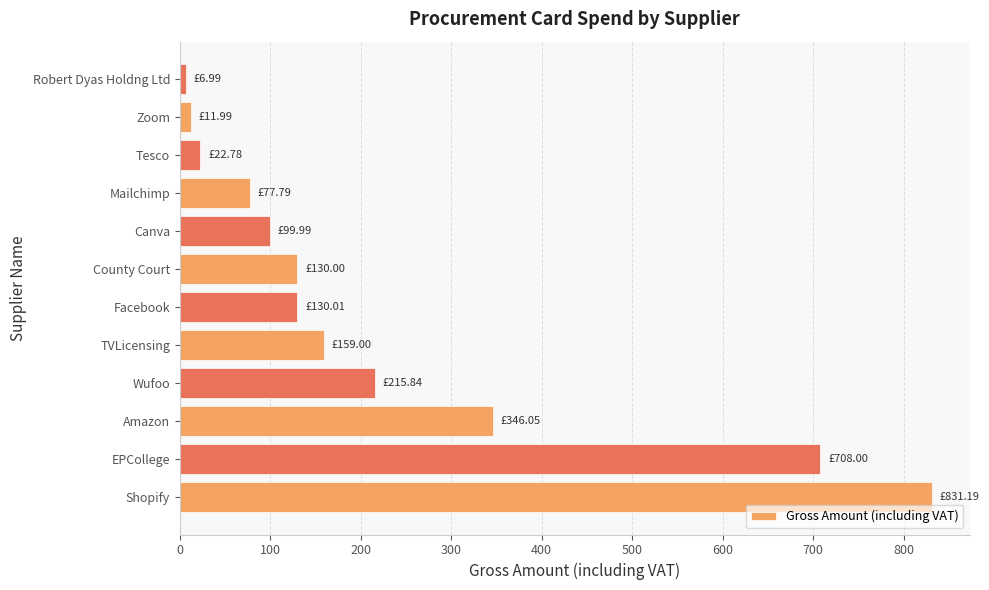

What is the difference between the maximum and minimum values?

824.2